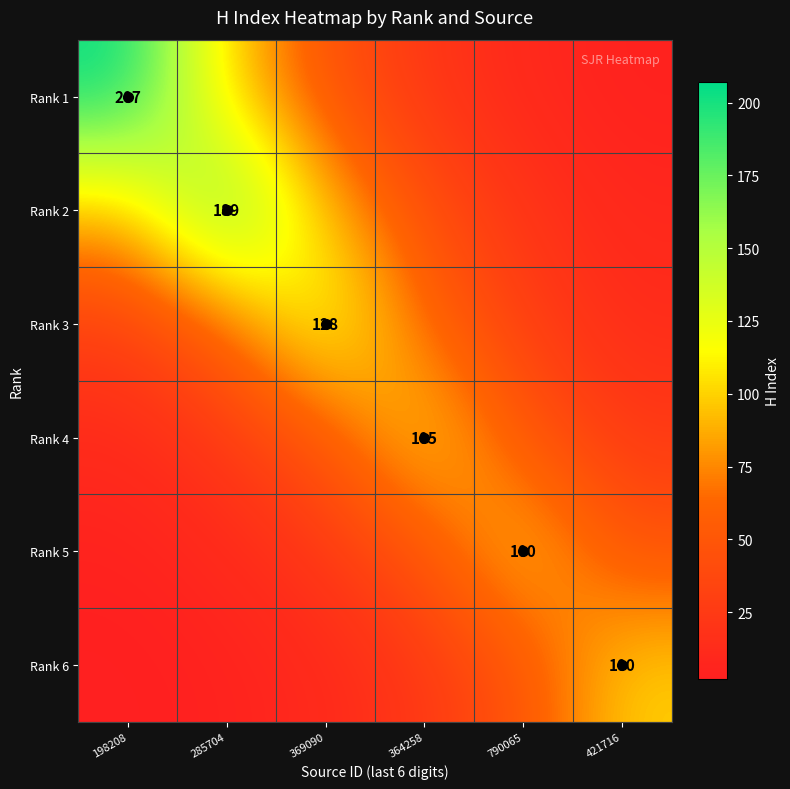

What is the difference between the Rank 5 values at 364258 and 198208?

43.6